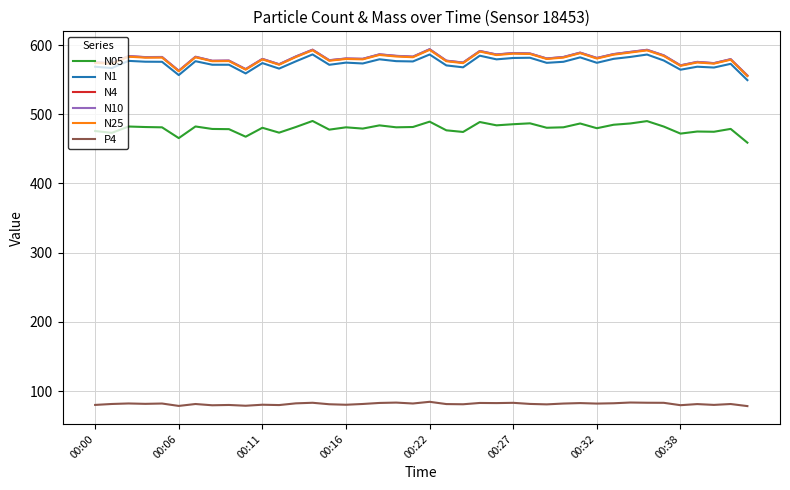

True or false: N05 and N25 intersect in this chart.

False